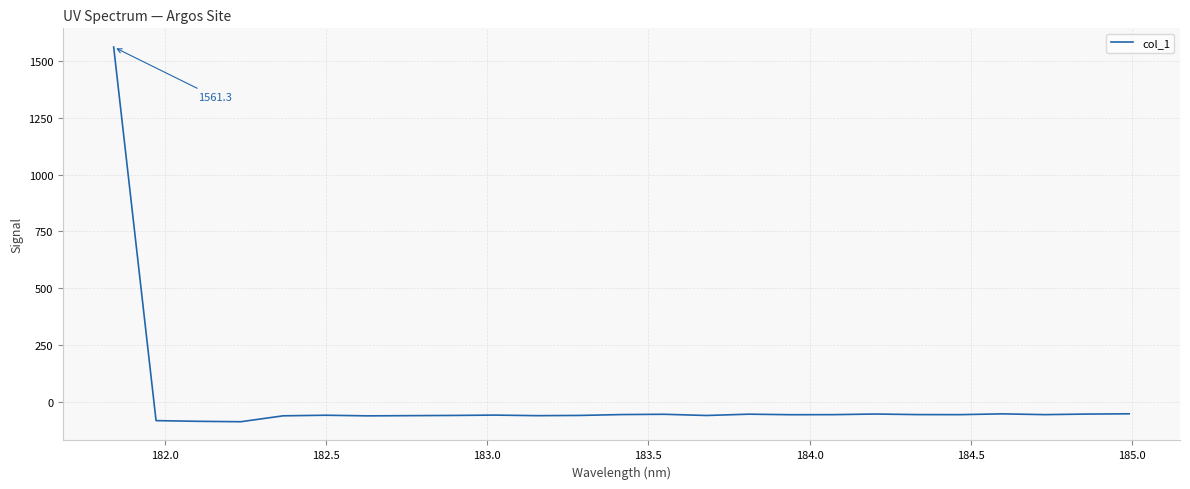

What is the difference between the second highest and second lowest values?

33.1